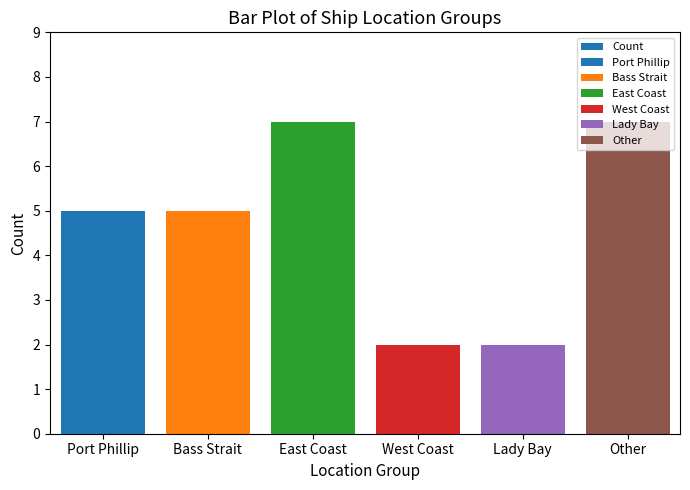

What is the label of the 6th bar from the left?

Other